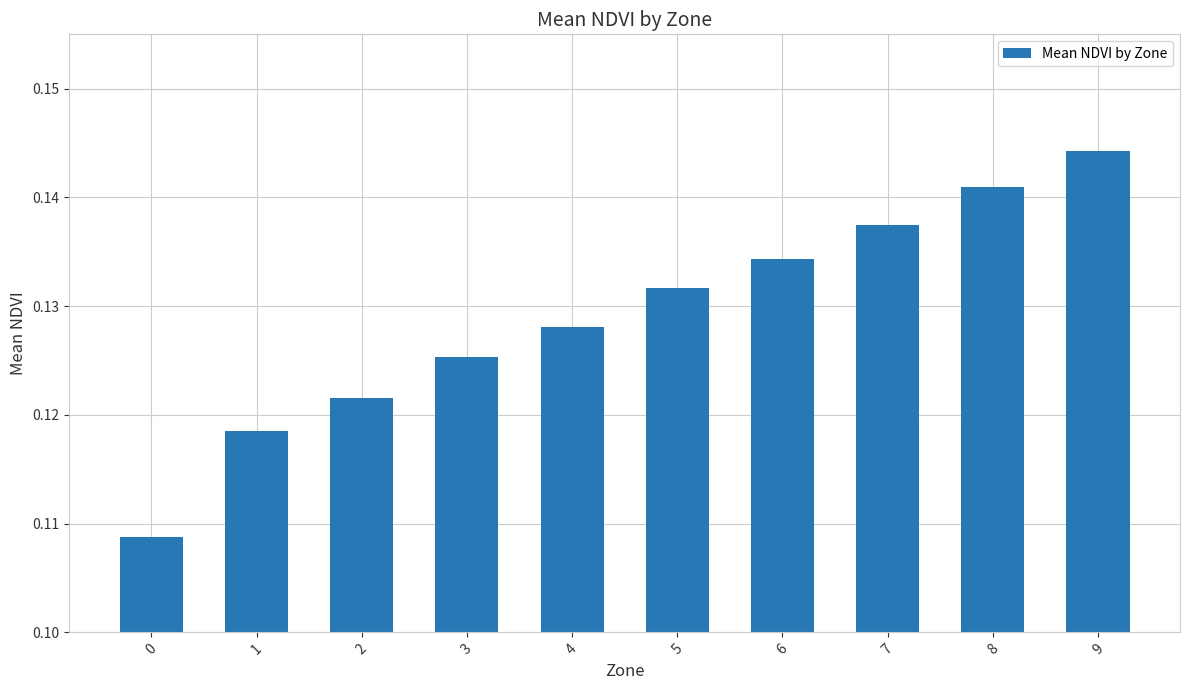

List the labels in order of value, smallest first.

0, 1, 2, 3, 4, 5, 6, 7, 8, 9